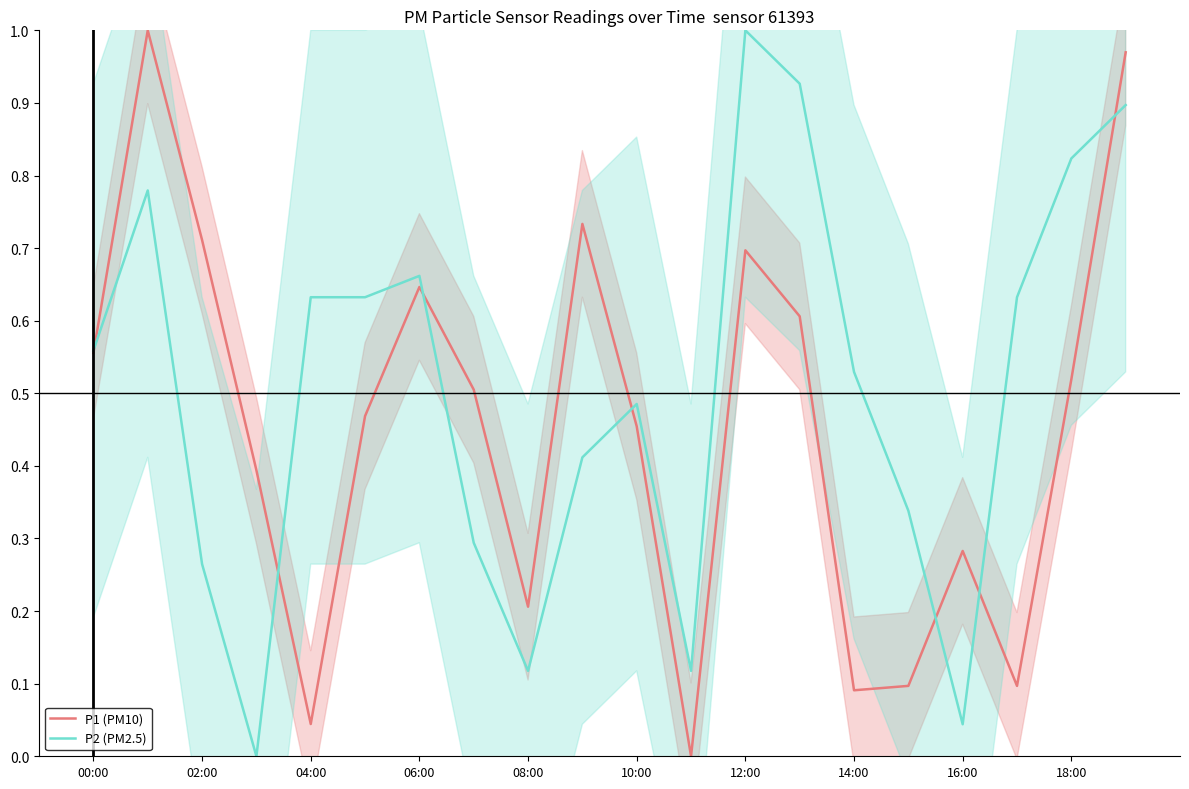

What is the difference between the maximum and second lowest values in the P1 (PM10) series?

1.0